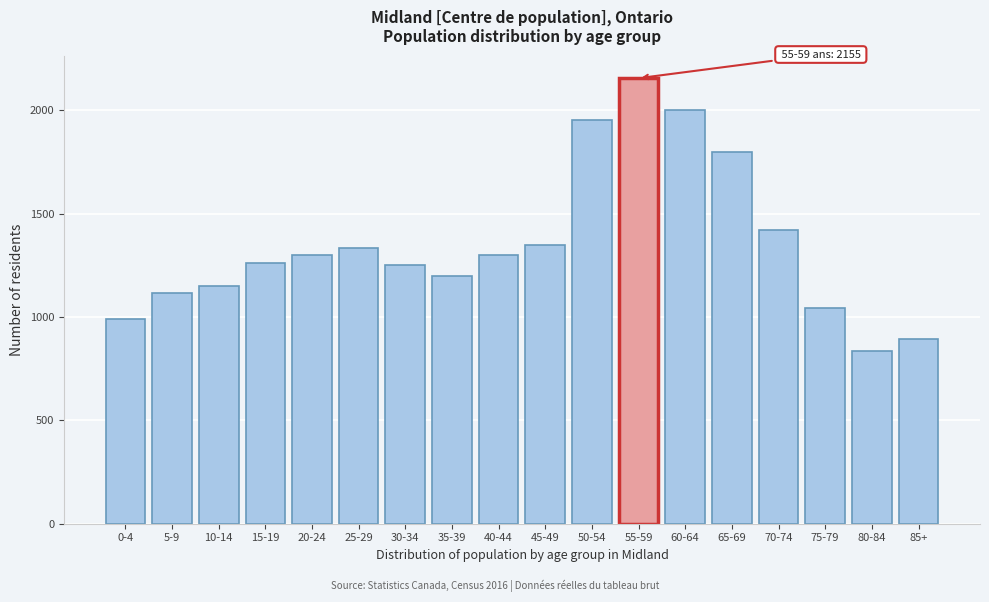

Reading right to left, what are all the values shown in this chart?

895	835	1045	1420	1800	2000	2155	1955	1350	1300	1200	1250	1335	1300	1260	1150	1115	990